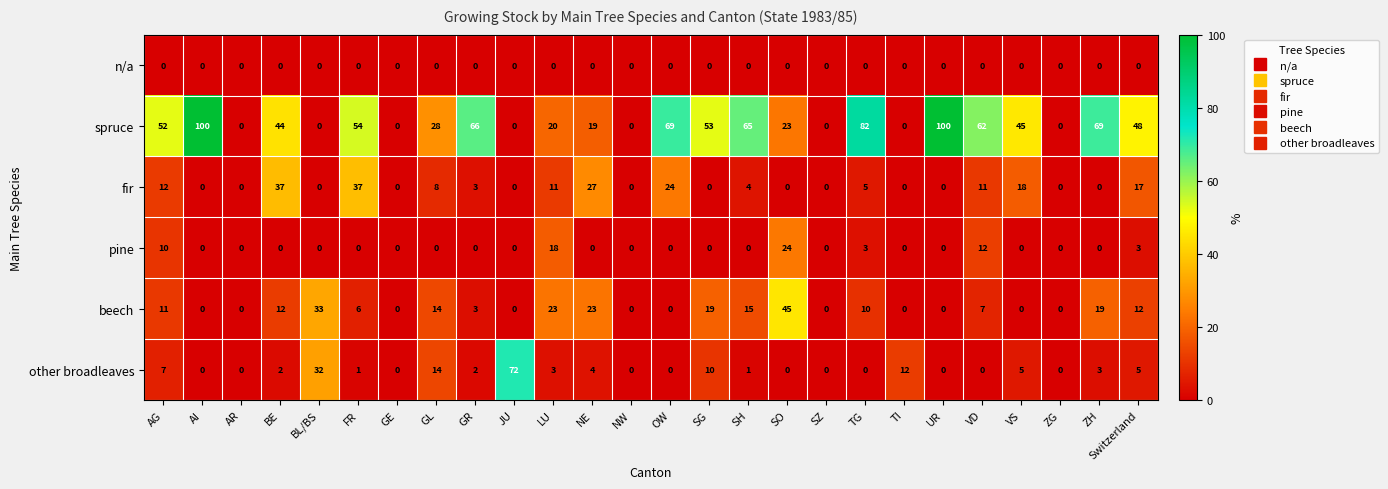

What is the difference between the maximum and minimum values in the pine series?

24